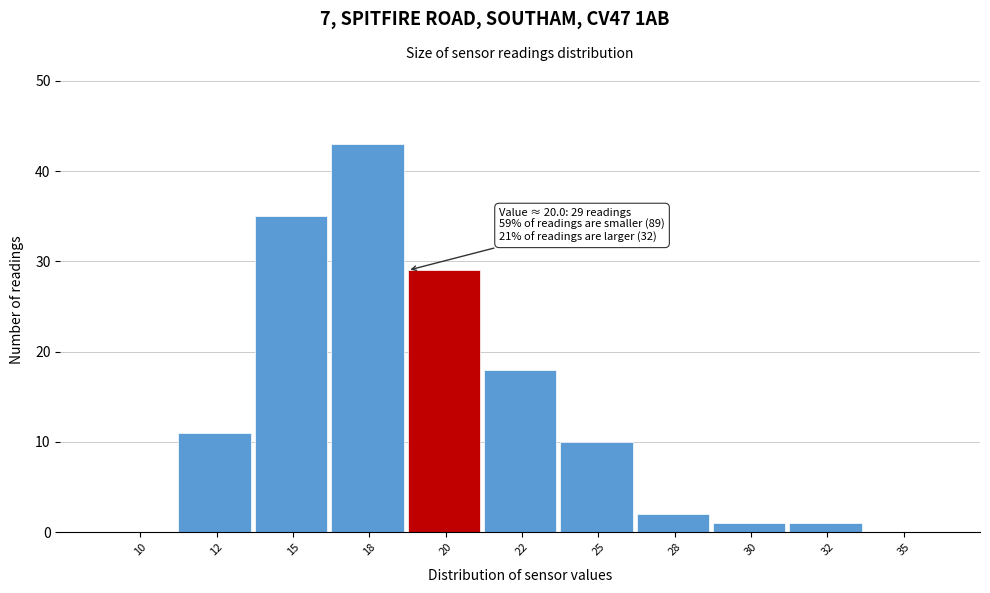

Reading right to left, extract all data points from this chart.

35=0	32=1	30=1	28=2	25=10	22=18	20=29	18=43	15=35	12=11	10=0